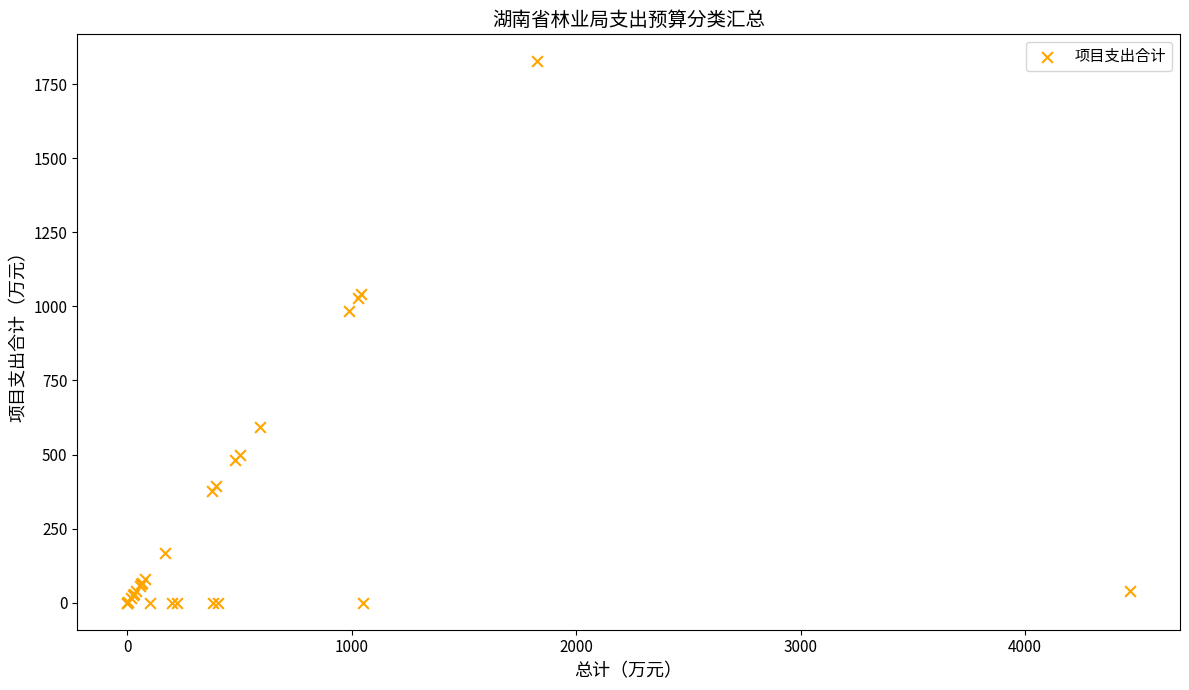

What Y value in the scatter plot is closest to 913?

985.7